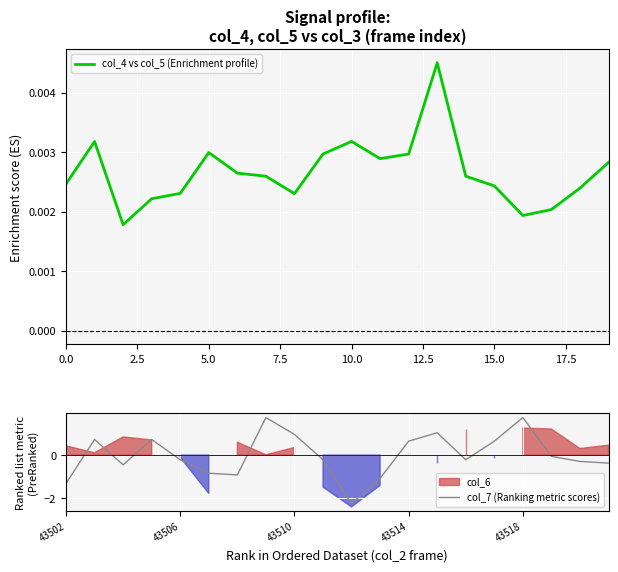

Which series has the widest spread of values?

col_7 (Ranking metric scores)